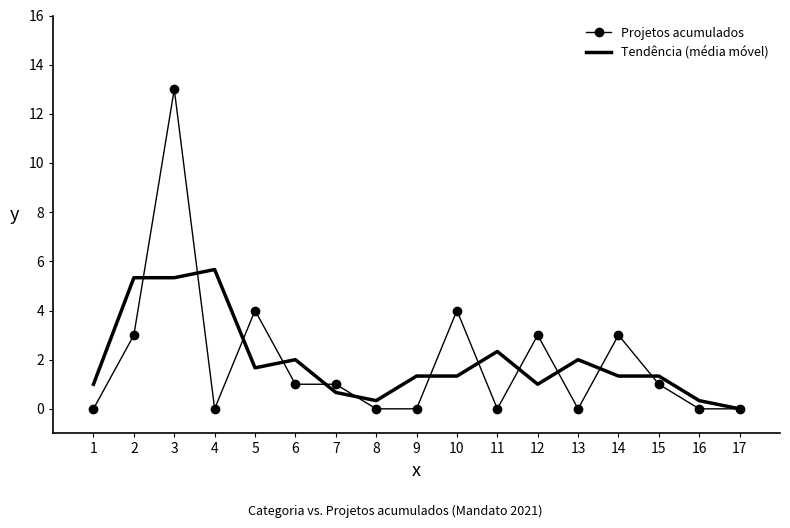

Read the Projetos acumulados value at 7.

1.0